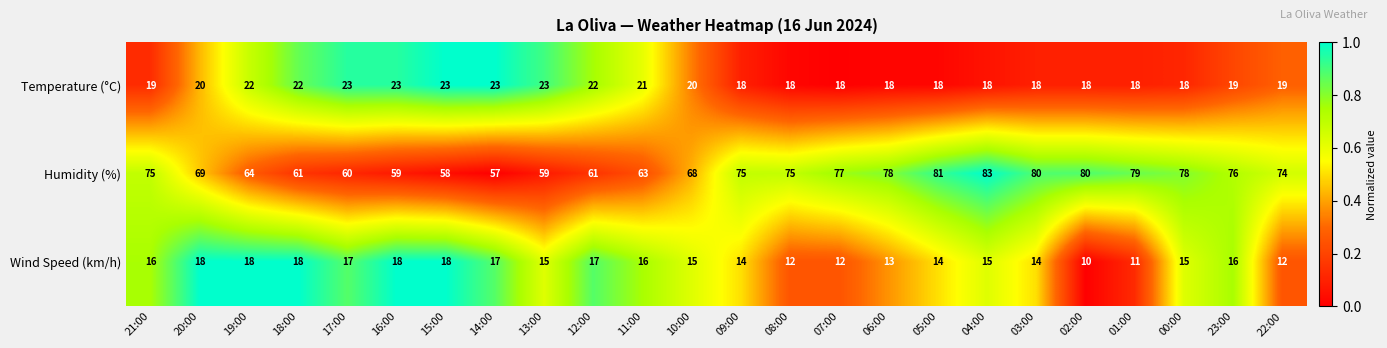

How many data points in Humidity (%) are less than 75?

12